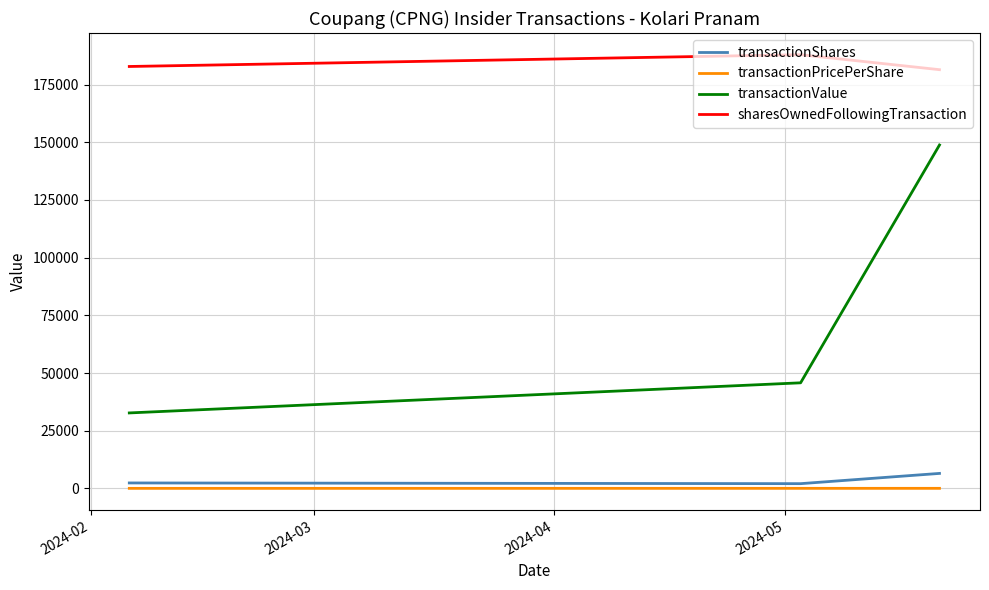

What is the maximum value shown in the chart?

187951.0